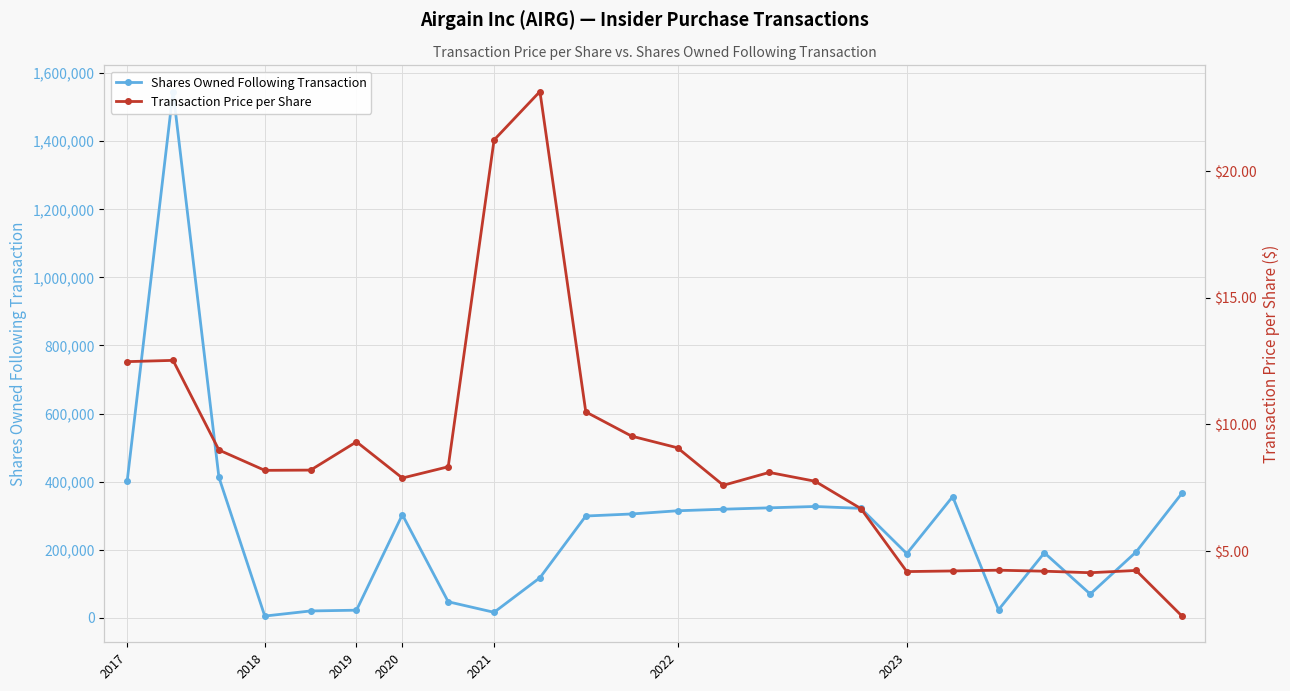

Where is the first local minimum for Transaction Price per Share?

2020